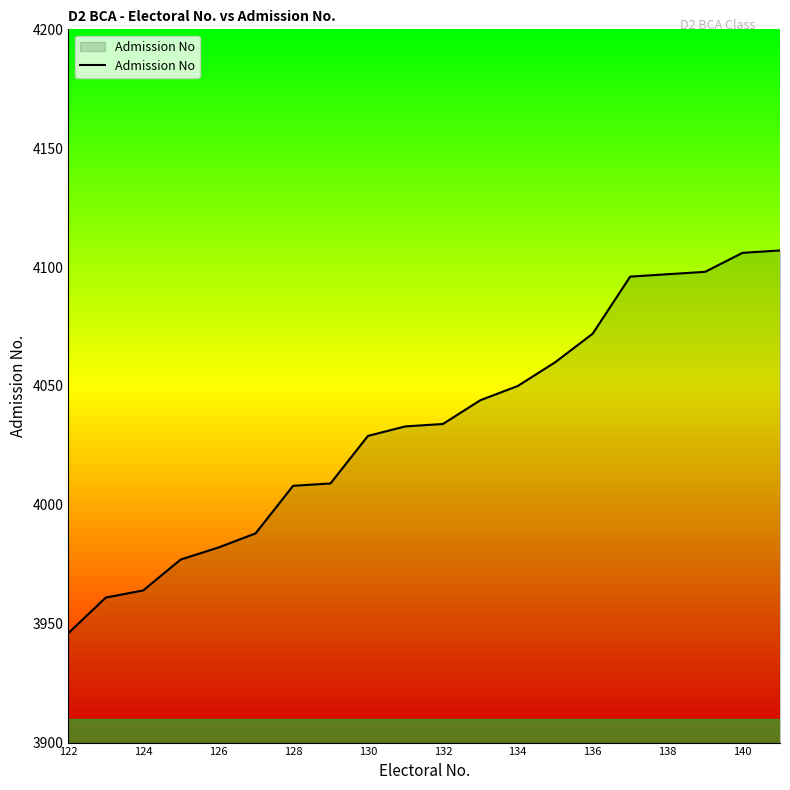

What is the greatest value displayed?

4107